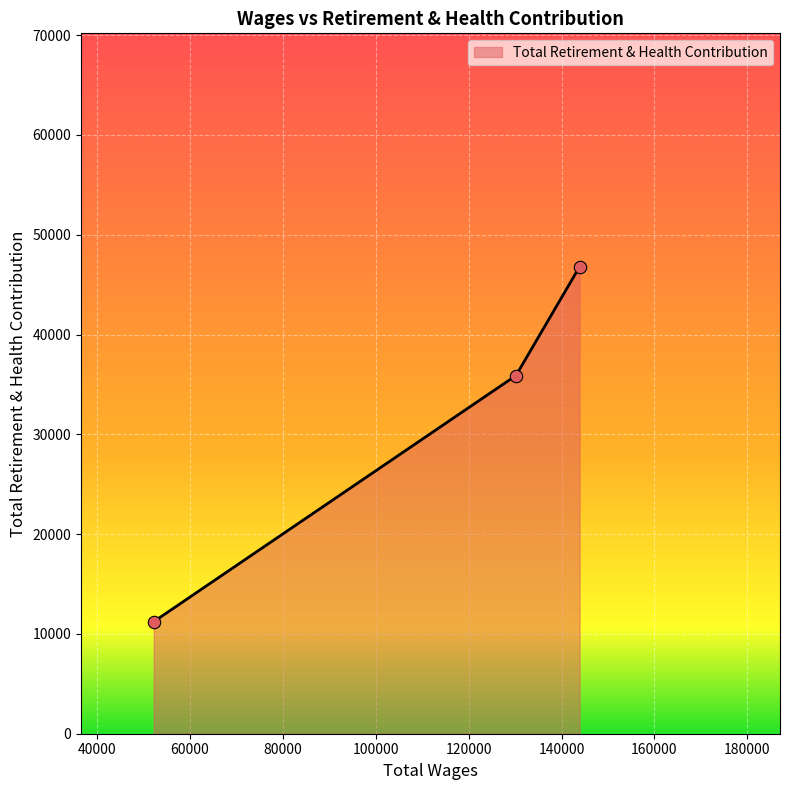

What is the maximum value shown in the chart?

46792